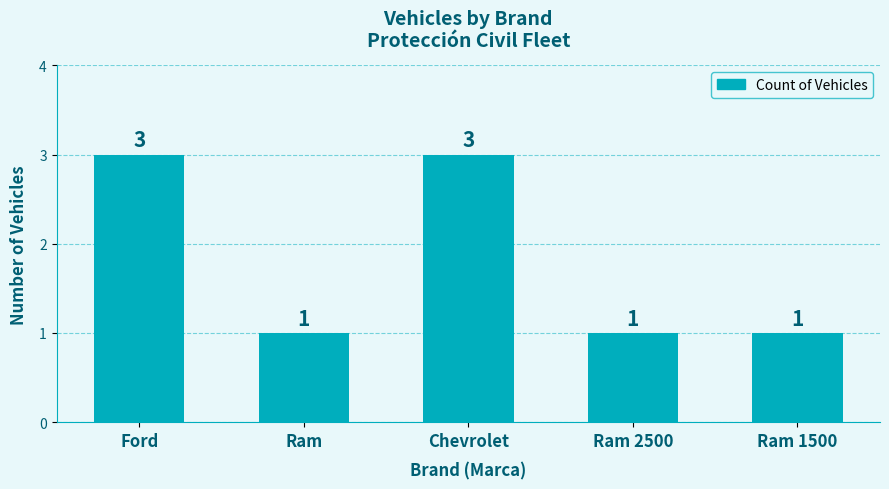

Between Ram 2500 and Ford, which is larger?

Ford